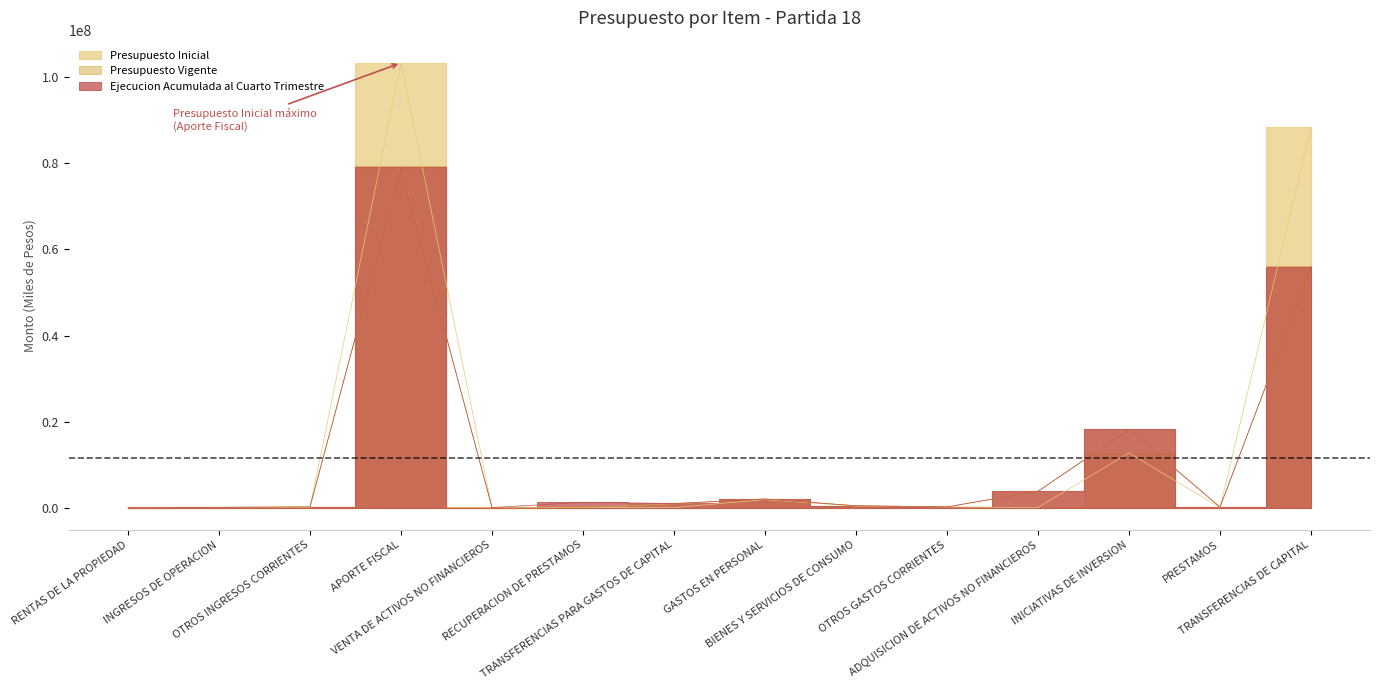

What is the label of the 13th point from the right?

INGRESOS DE OPERACION